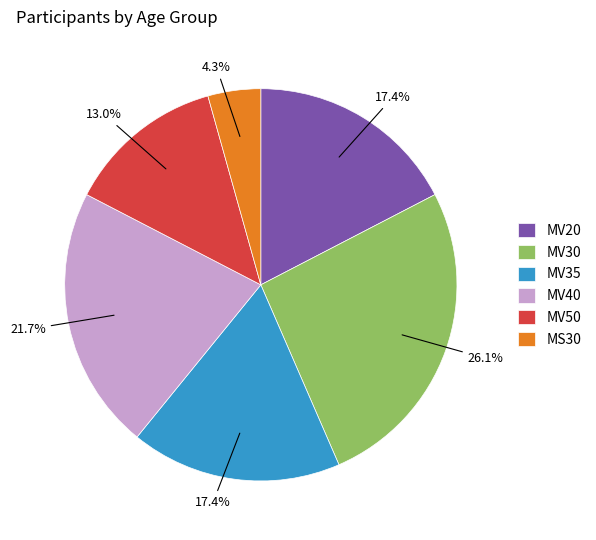

Is there any slice that represents more than half of the pie?

No